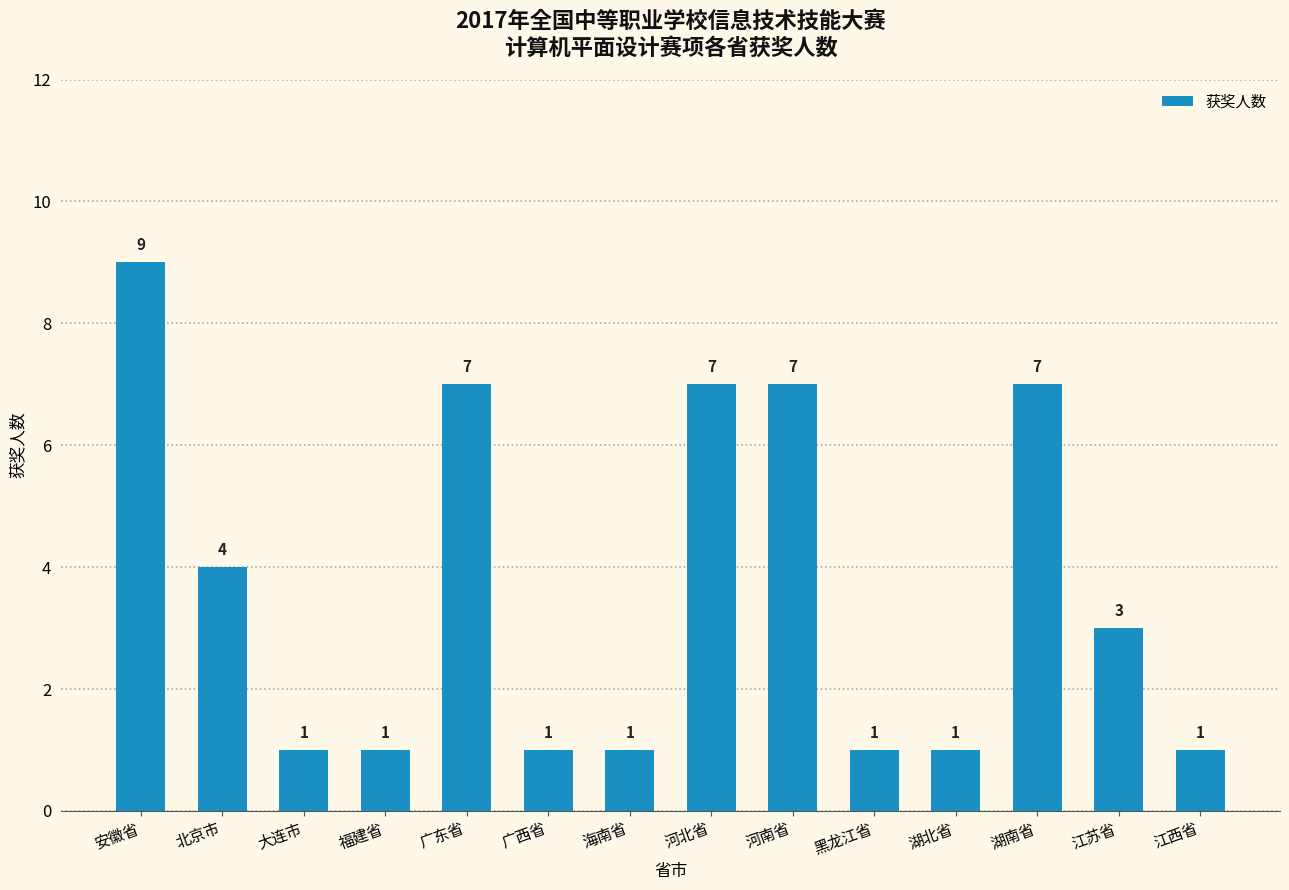

What is the change in value from 广西省 to 江苏省?

+2